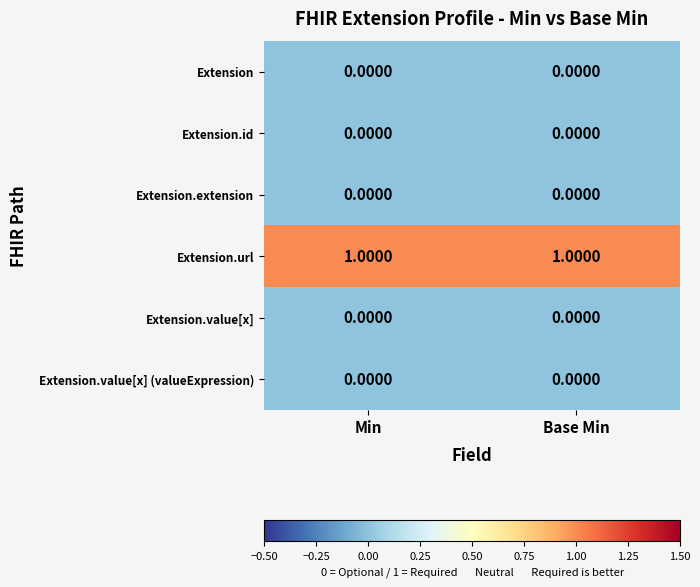

Is the value of Extension.url at Base Min greater than the value of Extension.id at Base Min?

Yes